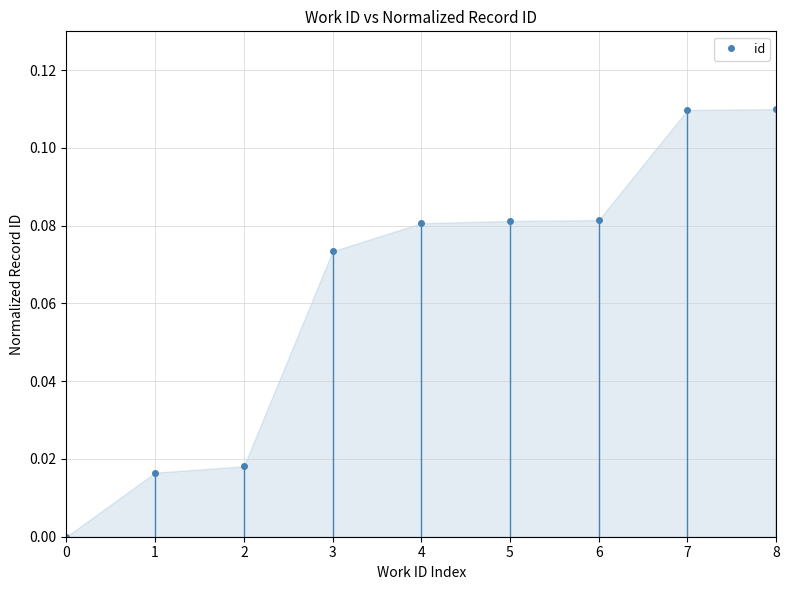

How many series are shown in this chart?

1